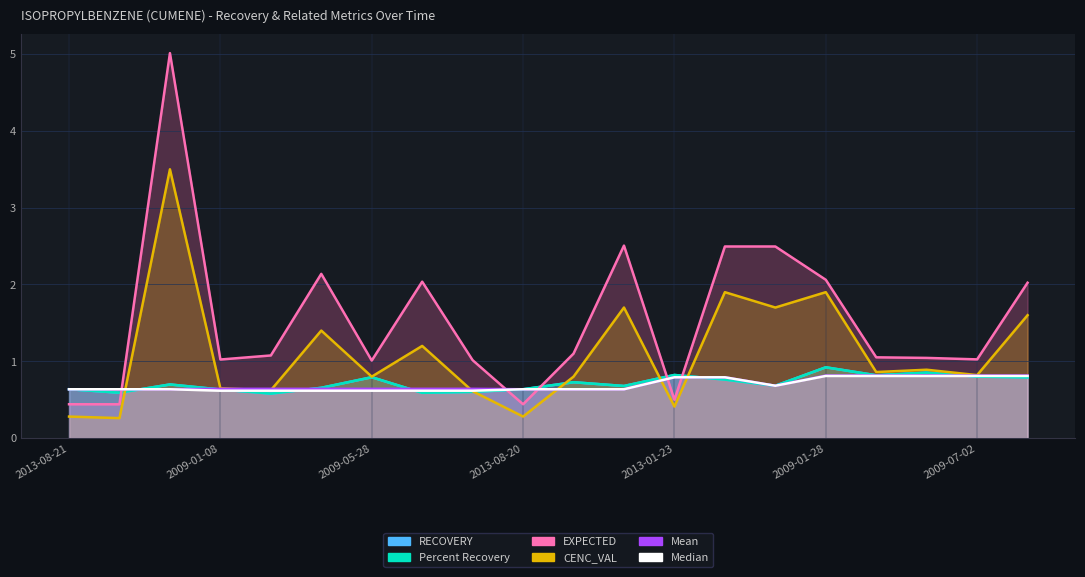

Which series has the widest spread of values?

EXPECTED